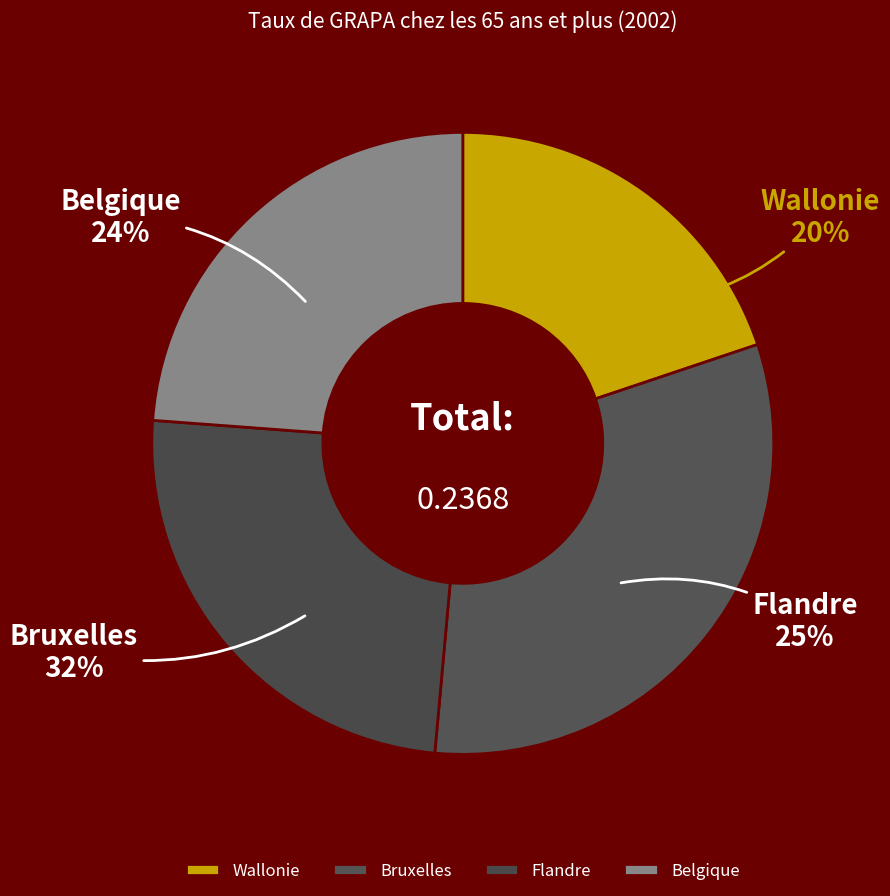

What is the largest slice in the pie chart?

Bruxelles